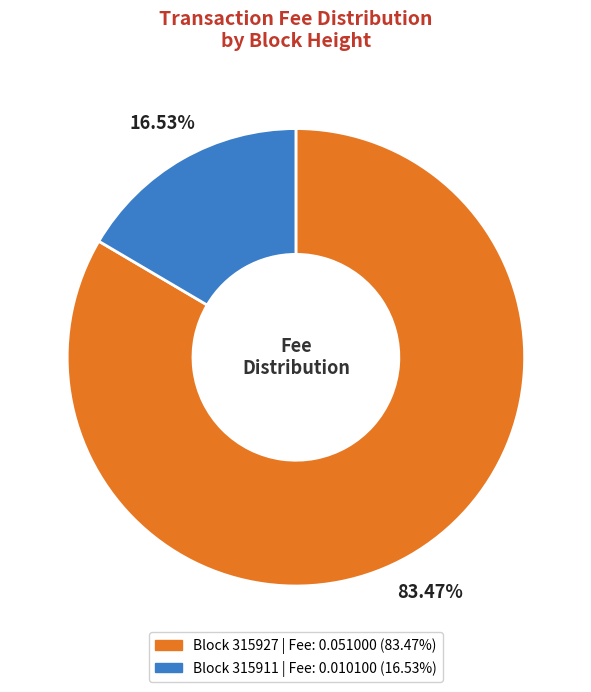

To the nearest percent, what is the average slice percentage?

50%